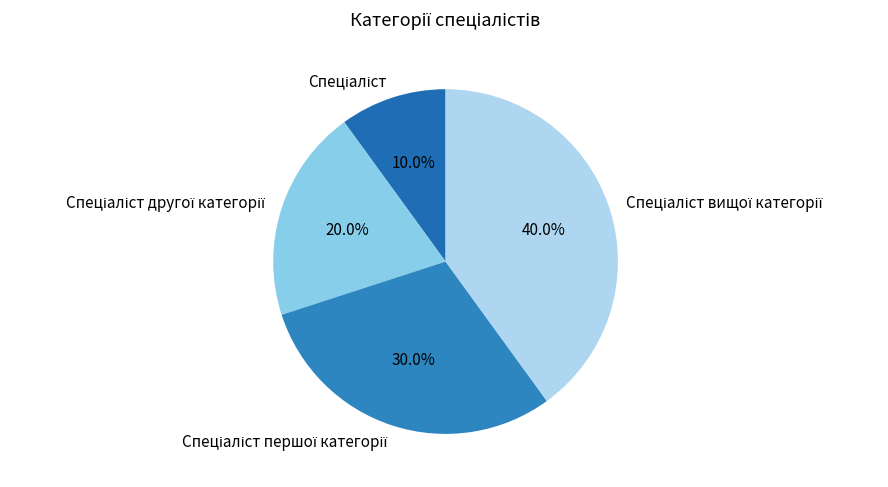

Is there any slice that represents more than half of the pie?

No